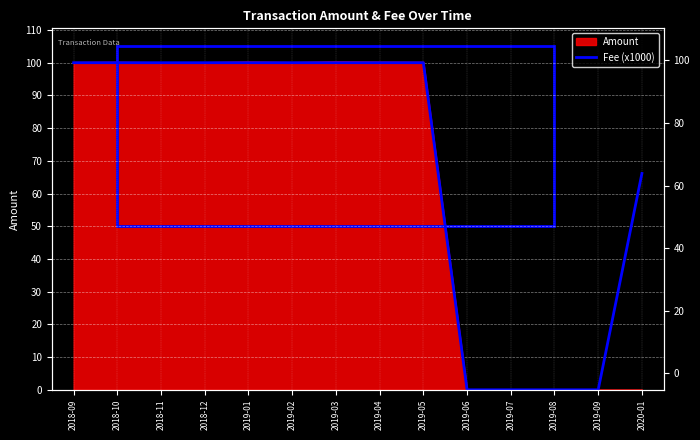

Read the value at 2019-04.

100.0